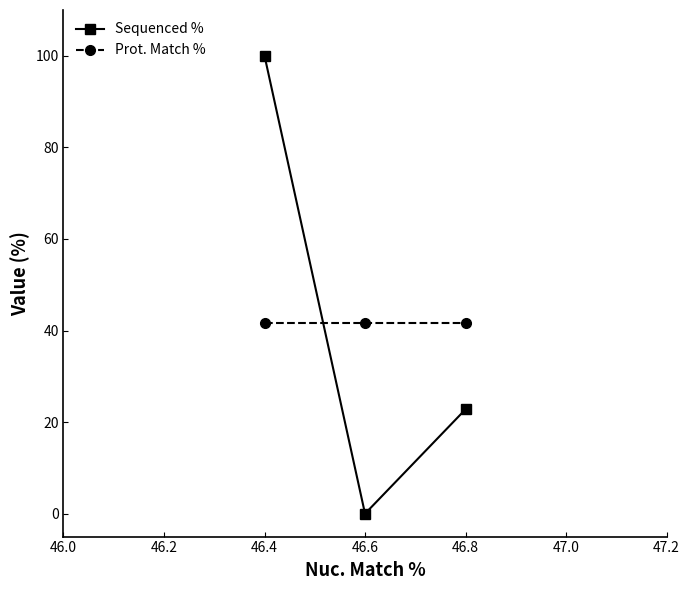

Count the Sequenced % values in the range 0 to 100.

3